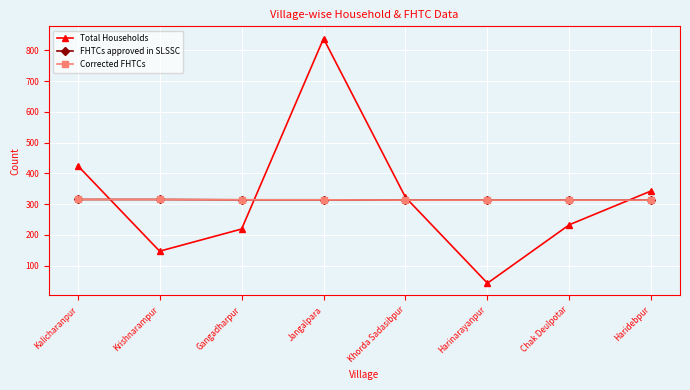

Reading right to left, extract all data points from this chart.

Total Households: 343	233	43	322	838	219	147	425
FHTCs approved in SLSSC: 313	313	313	313	314	314	315	315
Corrected FHTCs: 313	313	313	313	314	314	315	315